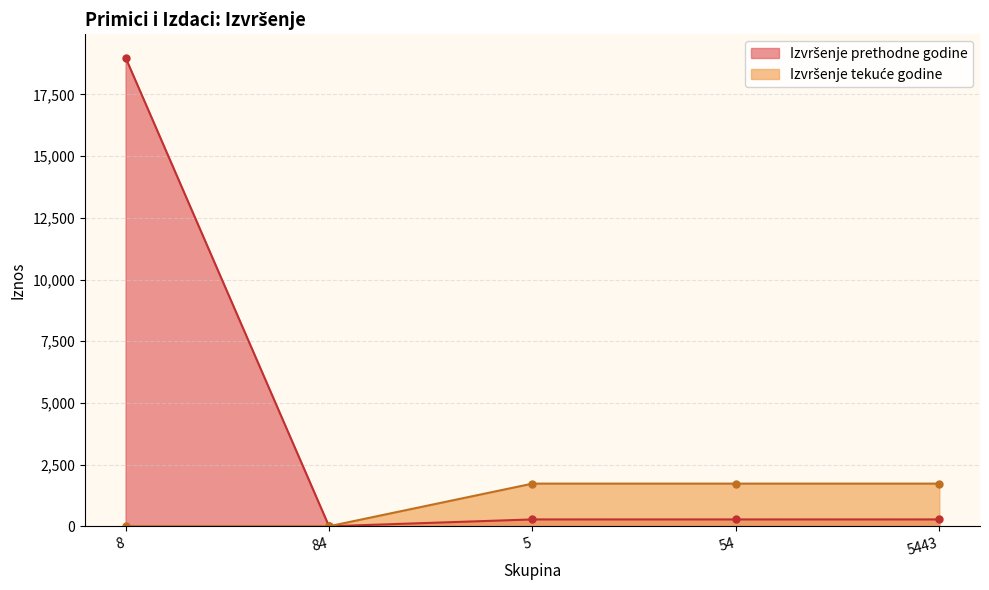

True or false: Izvršenje prethodne godine has more than 2 points higher than both neighbors.

False